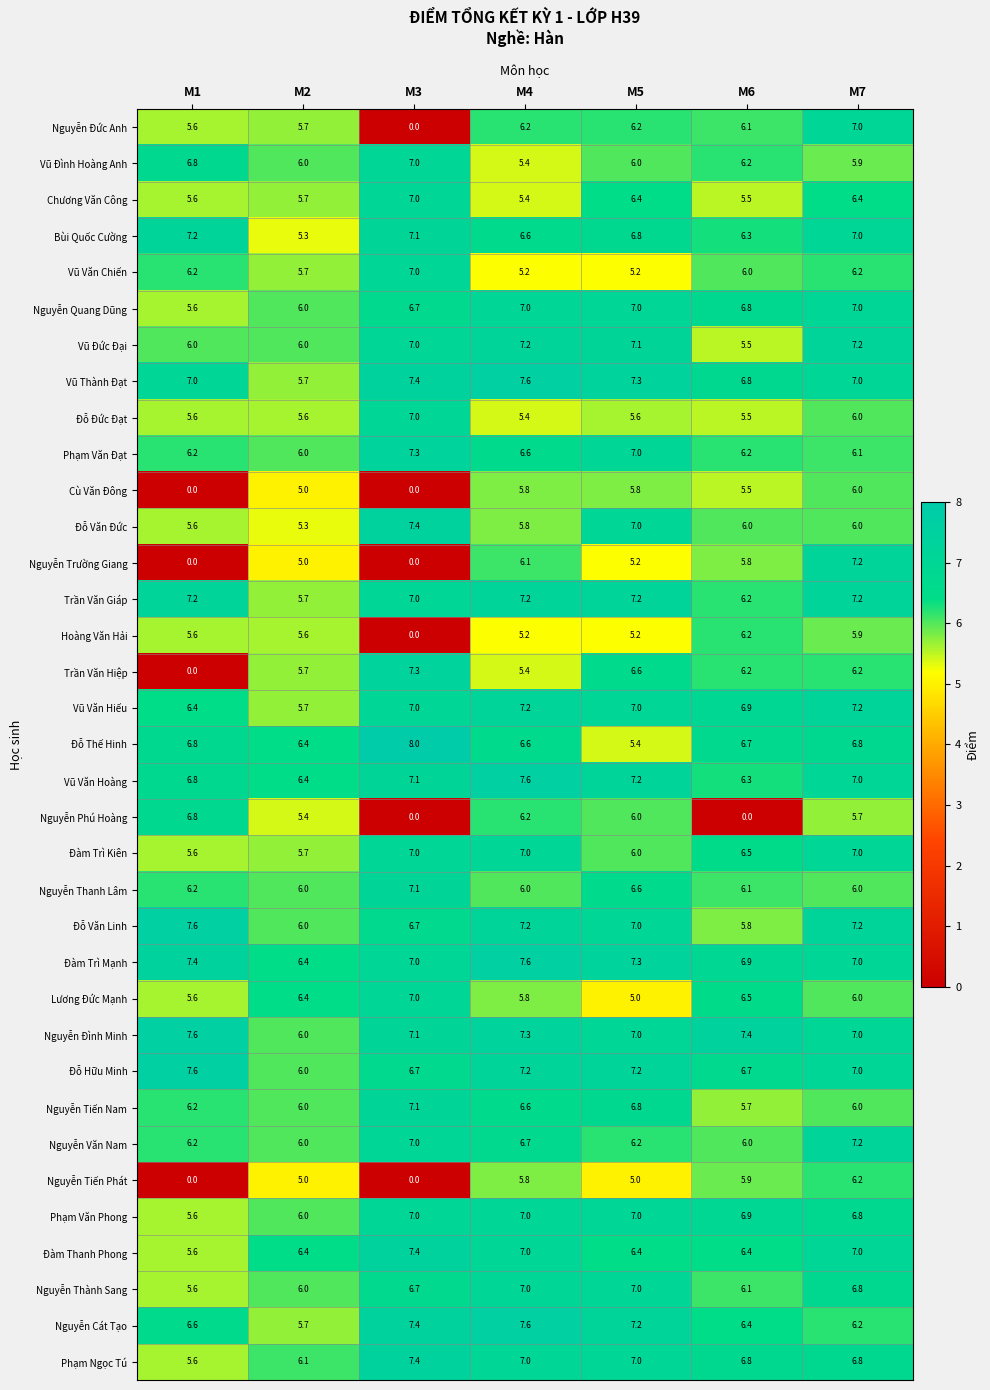

What is the difference between the maximum and minimum values in the Trần Văn Hiệp series?

7.3